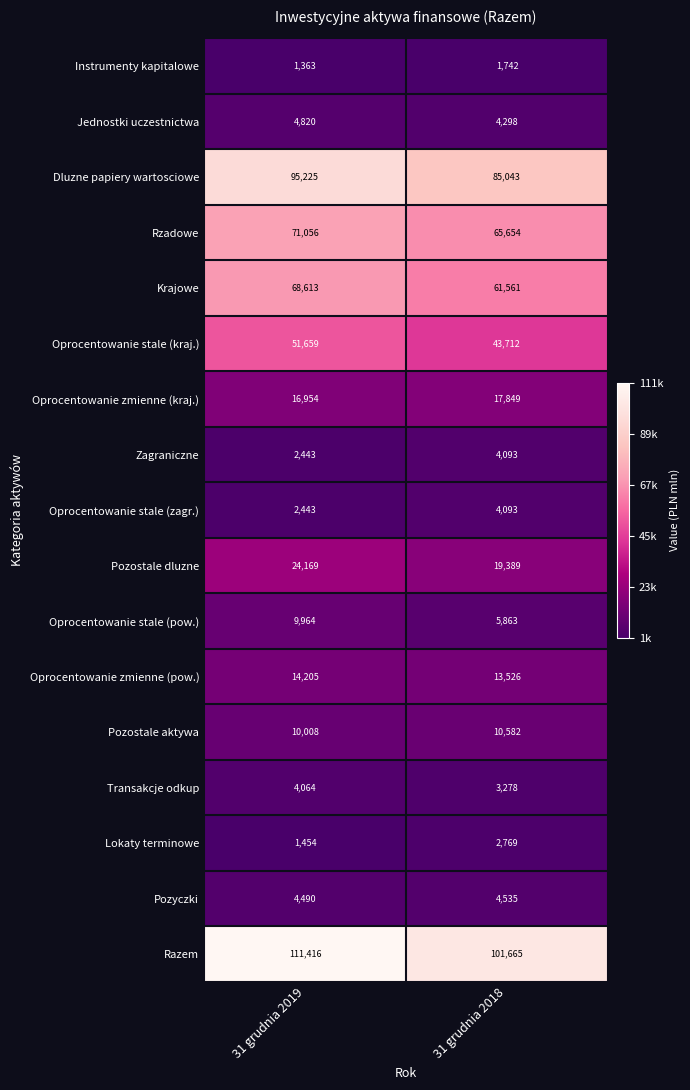

Which series has the largest total across all categories?

Razem